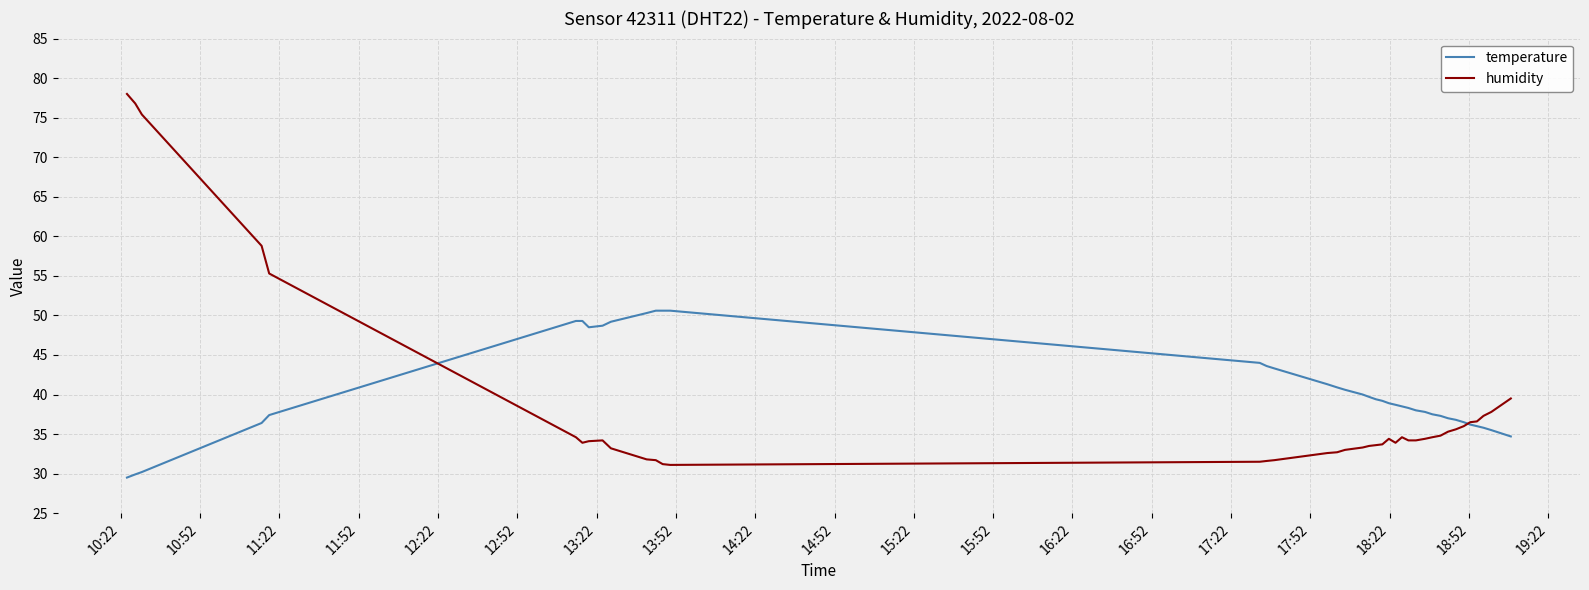

What is the smallest value displayed?

29.5